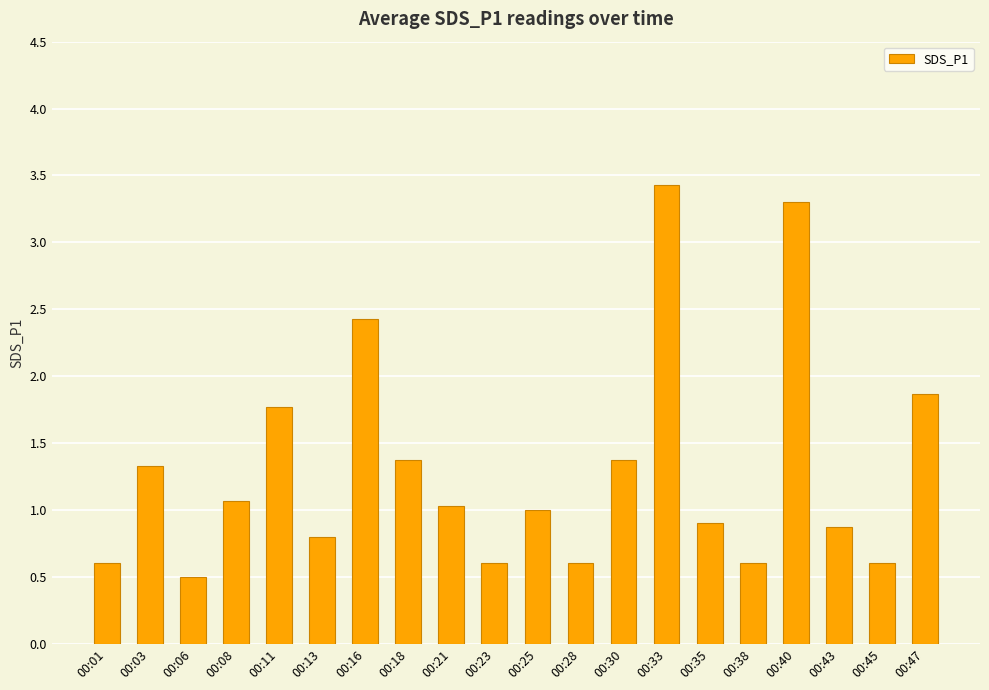

Reading left to right, extract all data points from this chart.

00:01=0.6	00:03=1.3	00:06=0.5	00:08=1.1	00:11=1.8	00:13=0.8	00:16=2.4	00:18=1.4	00:21=1.0	00:23=0.6	00:25=1.0	00:28=0.6	00:30=1.4	00:33=3.4	00:35=0.9	00:38=0.6	00:40=3.3	00:43=0.9	00:45=0.6	00:47=1.9